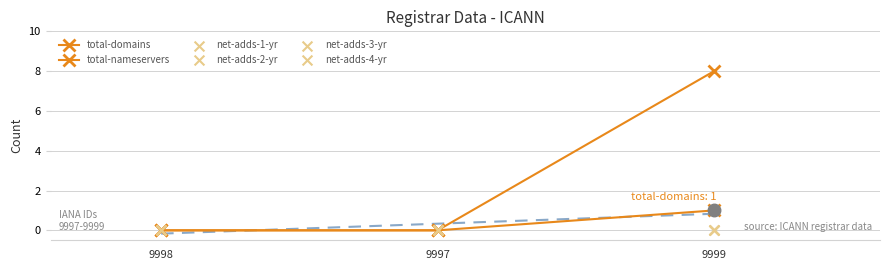

At how many categories does at least one series exceed 0?

1